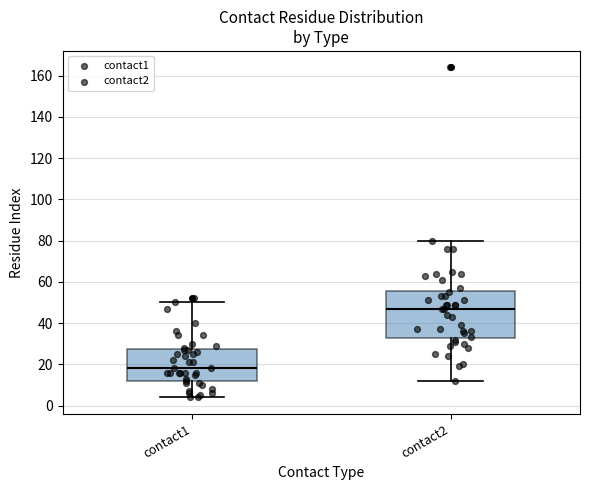

Comparing the boxes themselves (not the whiskers), which one is the tallest?

contact2